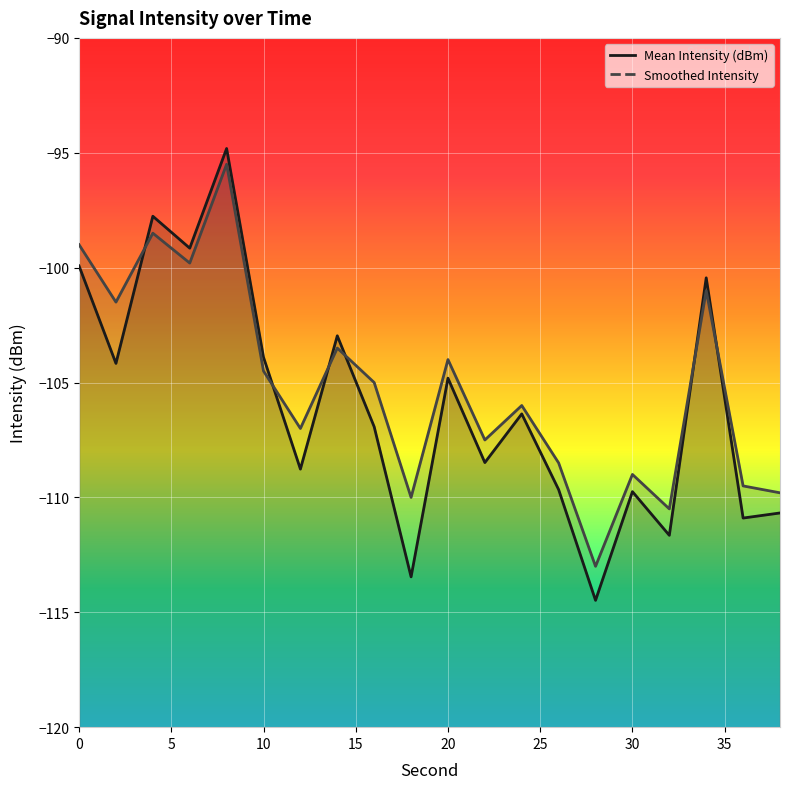

What is the value of the 1st point from the left?

-99.9